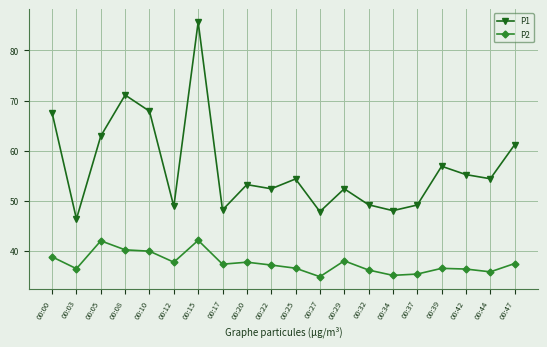

Is this an area chart (filled region under the line)?

No